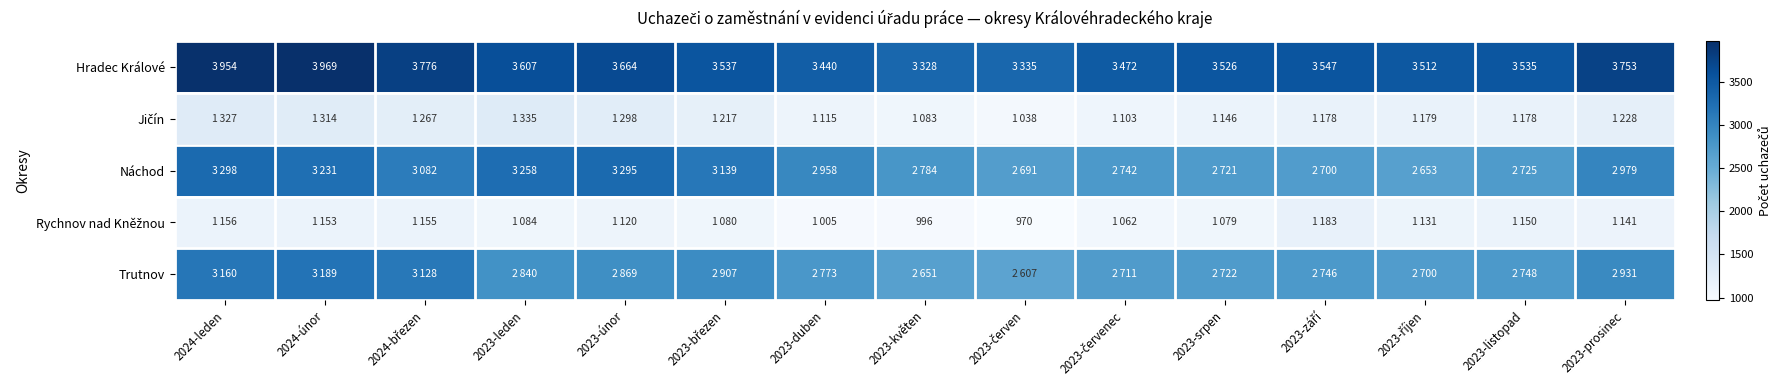

Which category has the highest value in the Náchod series?

2024-leden